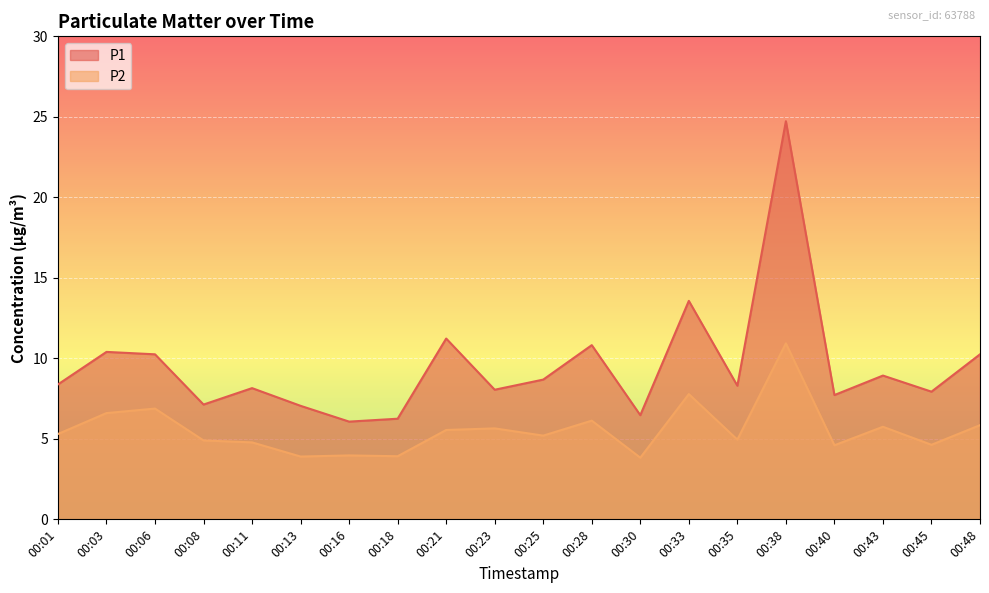

Reading left to right, transcribe all the data shown in this chart.

P1: 00:01=8.4	00:03=10.4	00:06=10.2	00:08=7.1	00:11=8.2	00:13=7.0	00:16=6.1	00:18=6.2	00:21=11.2	00:23=8.1	00:25=8.7	00:28=10.8	00:30=6.5	00:33=13.6	00:35=8.3	00:38=24.7	00:40=7.7	00:43=8.9	00:45=7.9	00:48=10.2
P2: 00:01=5.3	00:03=6.6	00:06=6.9	00:08=4.9	00:11=4.8	00:13=3.9	00:16=4.0	00:18=3.9	00:21=5.5	00:23=5.7	00:25=5.2	00:28=6.1	00:30=3.8	00:33=7.8	00:35=5.0	00:38=10.9	00:40=4.6	00:43=5.8	00:45=4.6	00:48=5.8